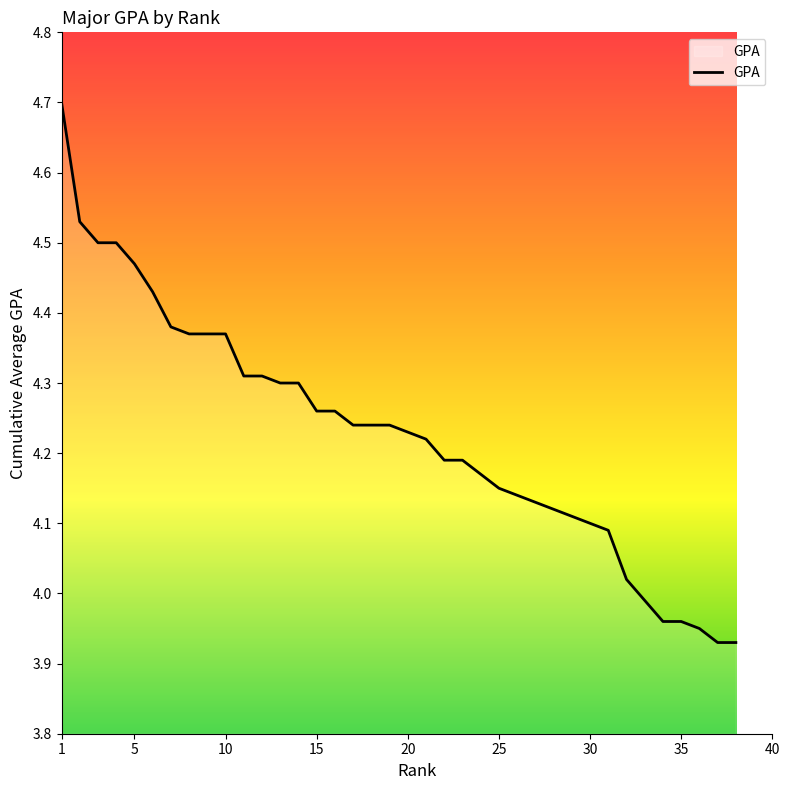

What is the greatest value displayed?

4.7